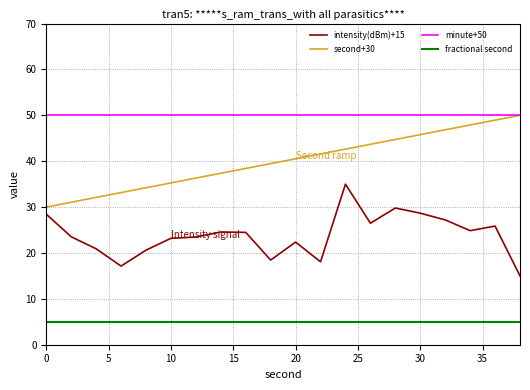

What is the greatest value displayed?

50.0